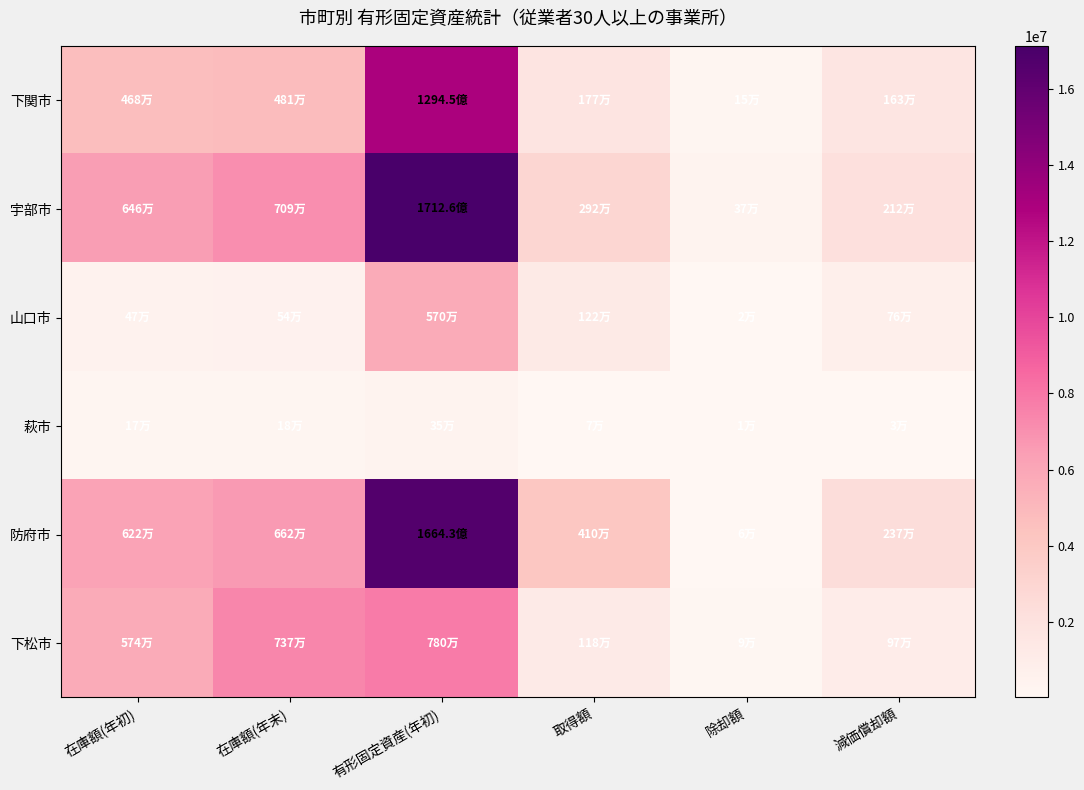

Between 在庫額(年末) and 除却額, which is larger?

在庫額(年末)